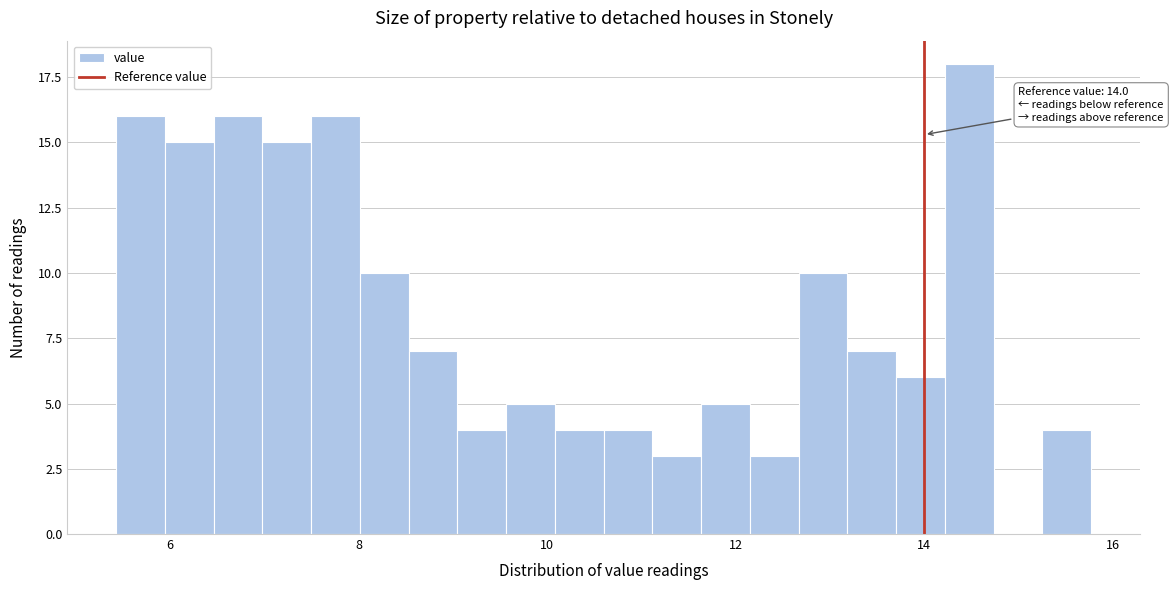

Around what value on the x-axis is the tallest bar? Give the approximate position of its centre, as read against the axis.

14.4